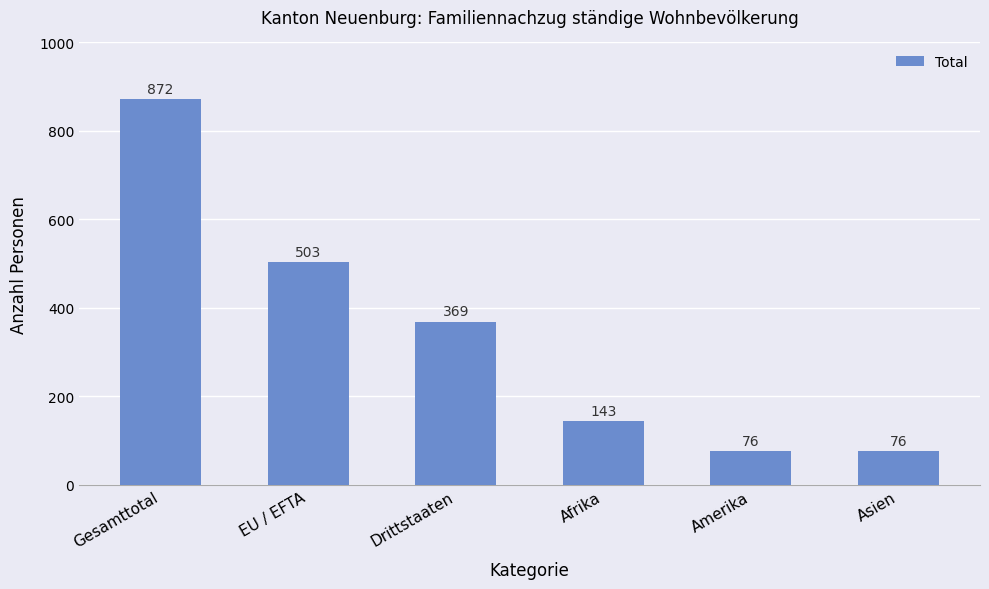

Where is the data nearest to the value 474?

EU / EFTA